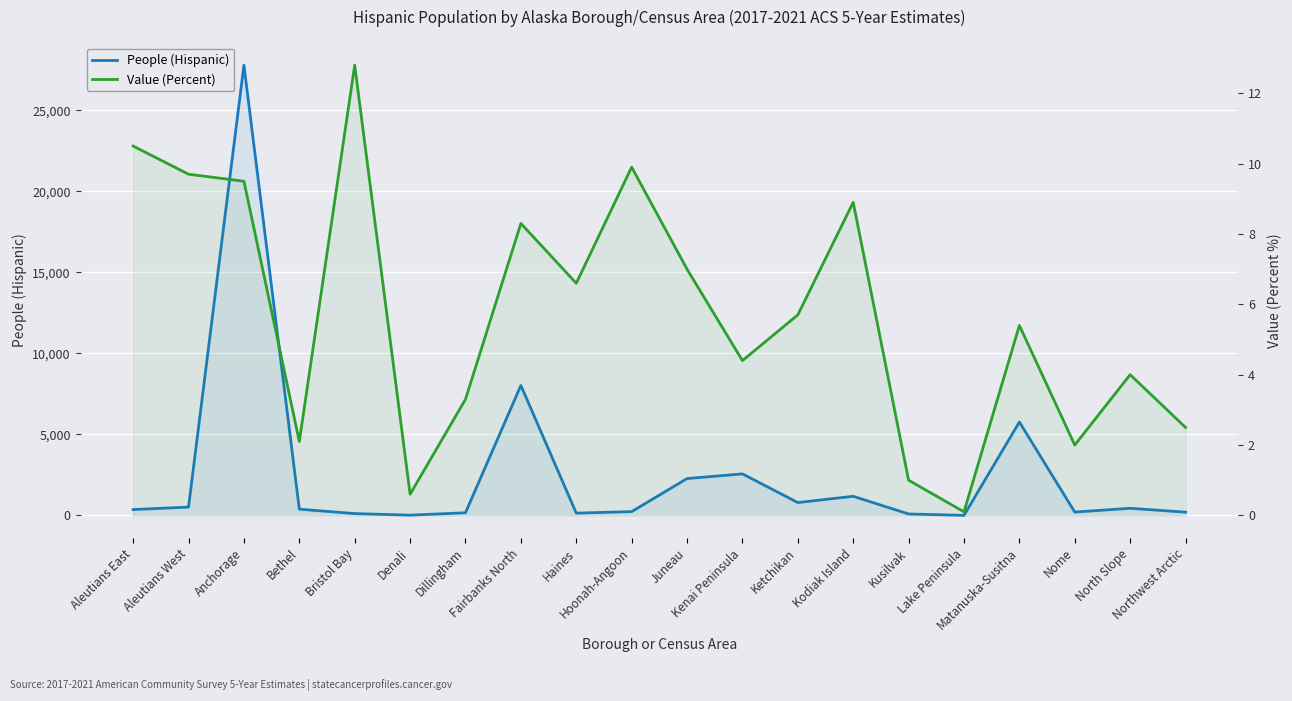

What is the difference between the maximum and minimum values in the People (Hispanic) series?

27782.0